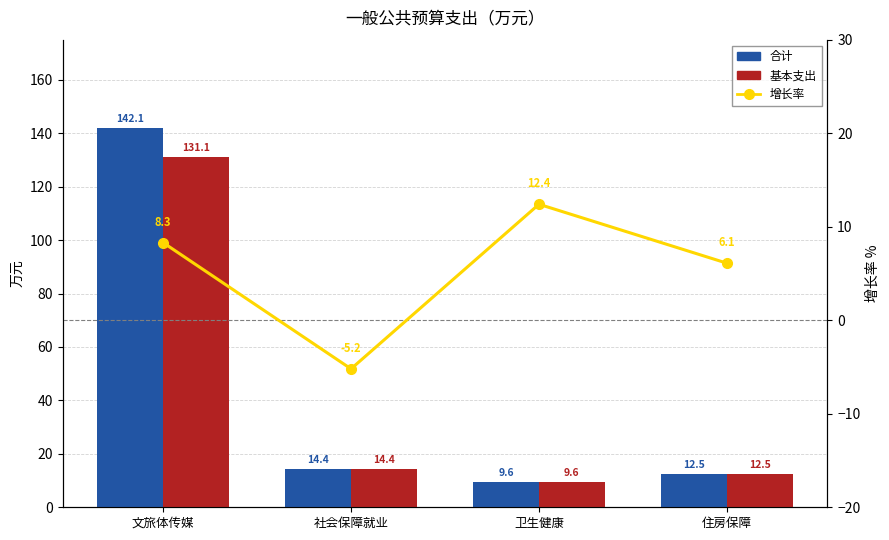

At which label is 基本支出 closest to 70?

社会保障就业